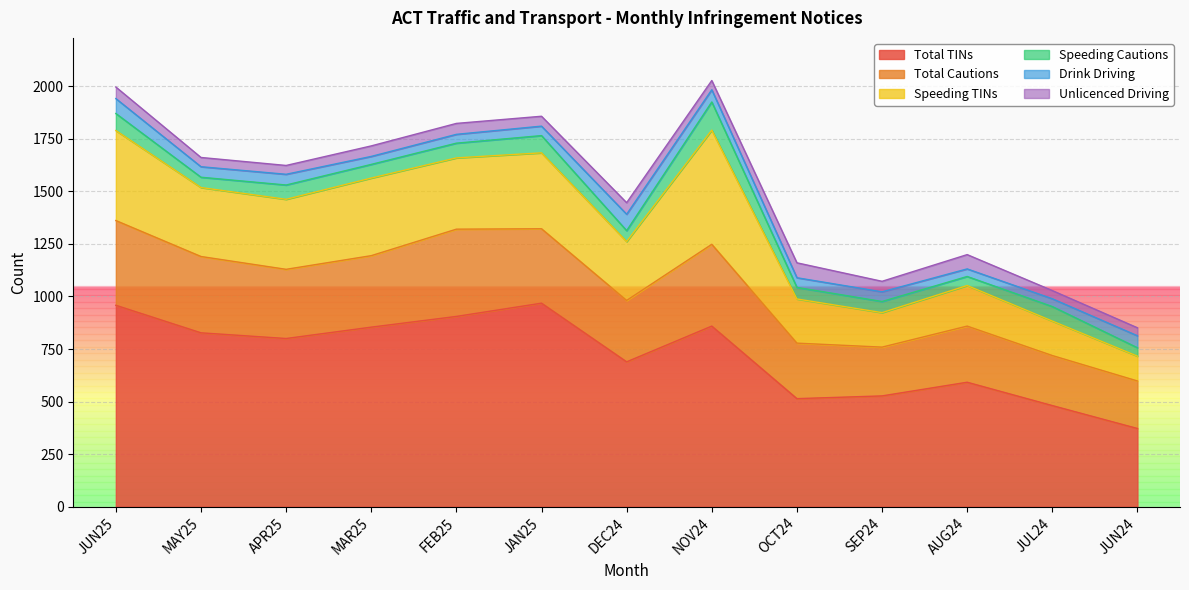

The Speeding Cautions series shows 71 at SEP24. True or false?

False